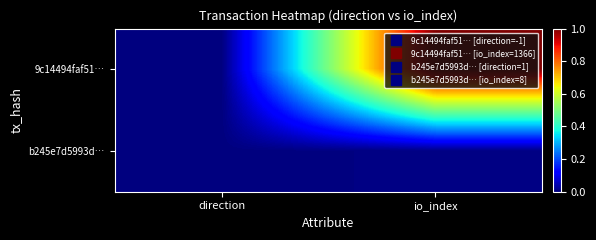

Which category has the highest value across all series?

io_index